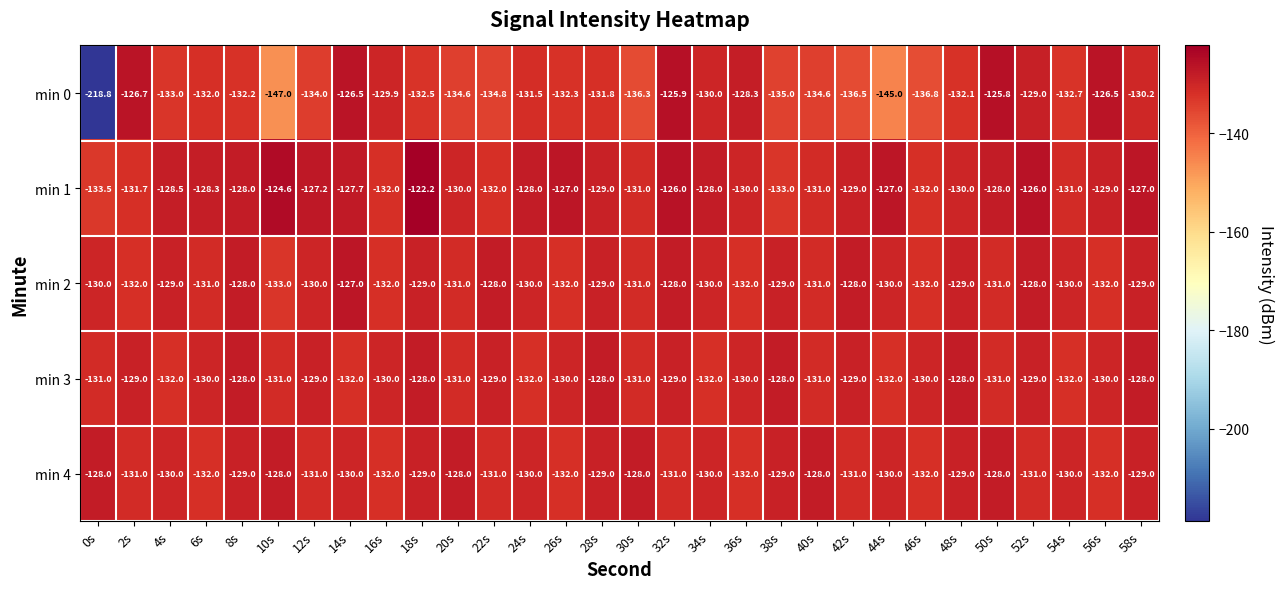

The min 1 series shows -127.0 at 26s. True or false?

True